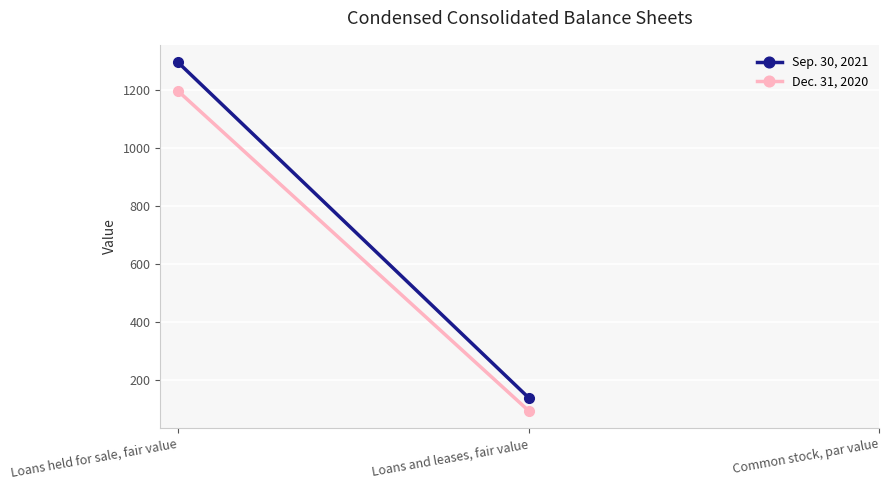

Reading right to left, extract all data points from this chart.

Sep. 30, 2021: Loans and leases, fair value=139	Loans held for sale, fair value=1297
Dec. 31, 2020: Loans and leases, fair value=94	Loans held for sale, fair value=1198